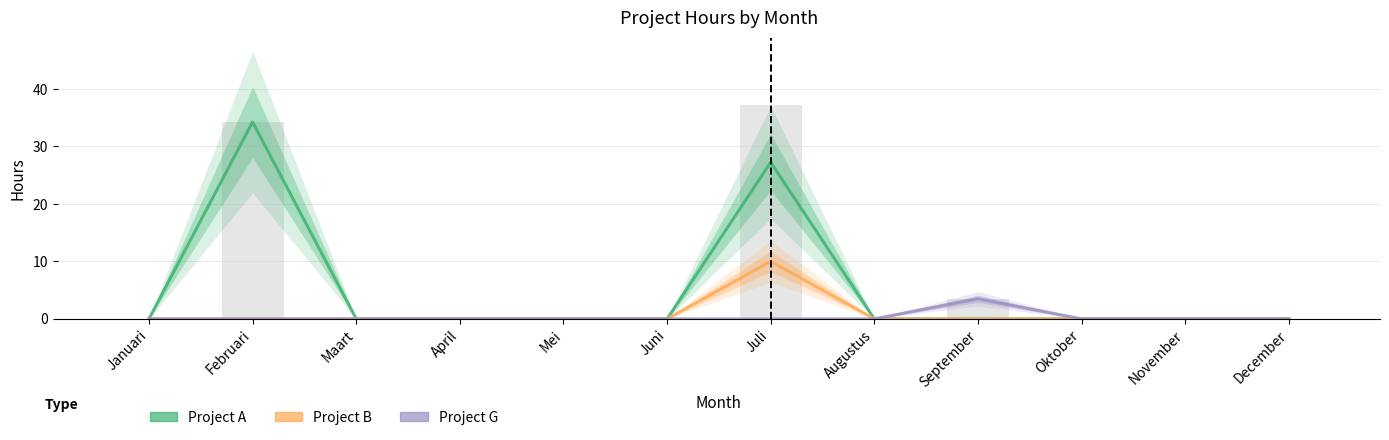

What is the sum of all Project G values?

3.5